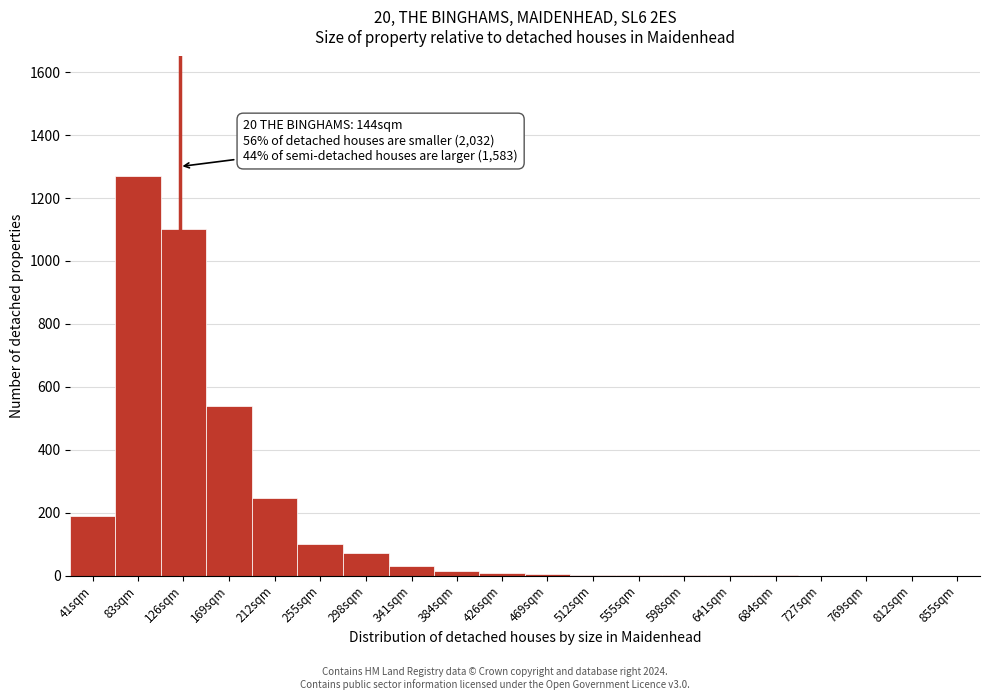

Where is the data nearest to the value 635?

169sqm